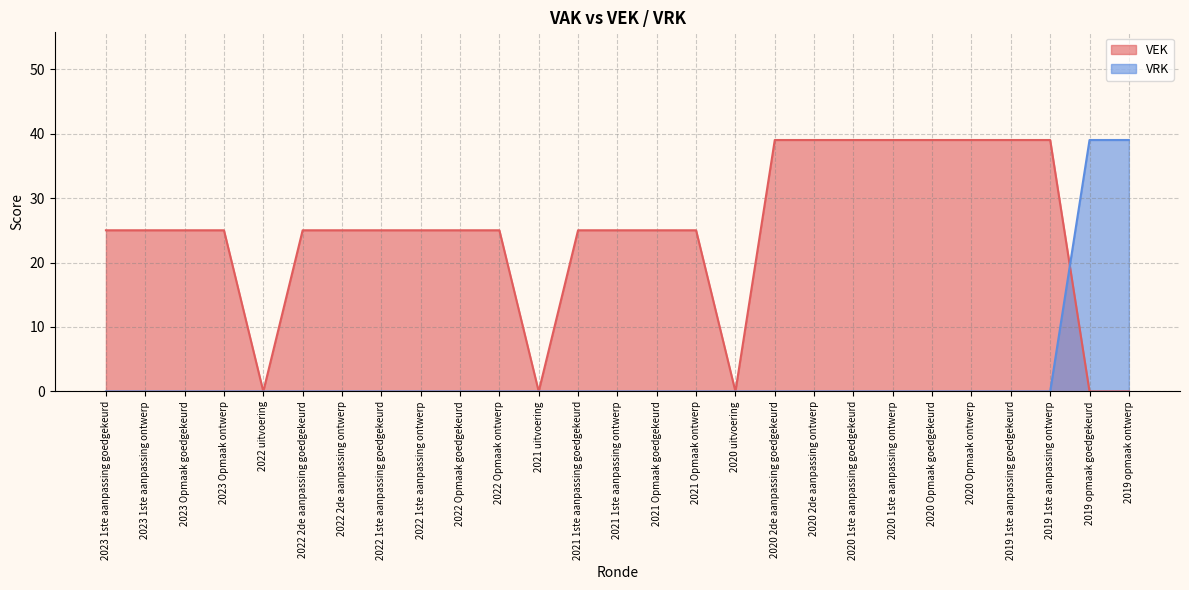

Which series ends up on top after the final intersection of VRK and VEK?

VRK